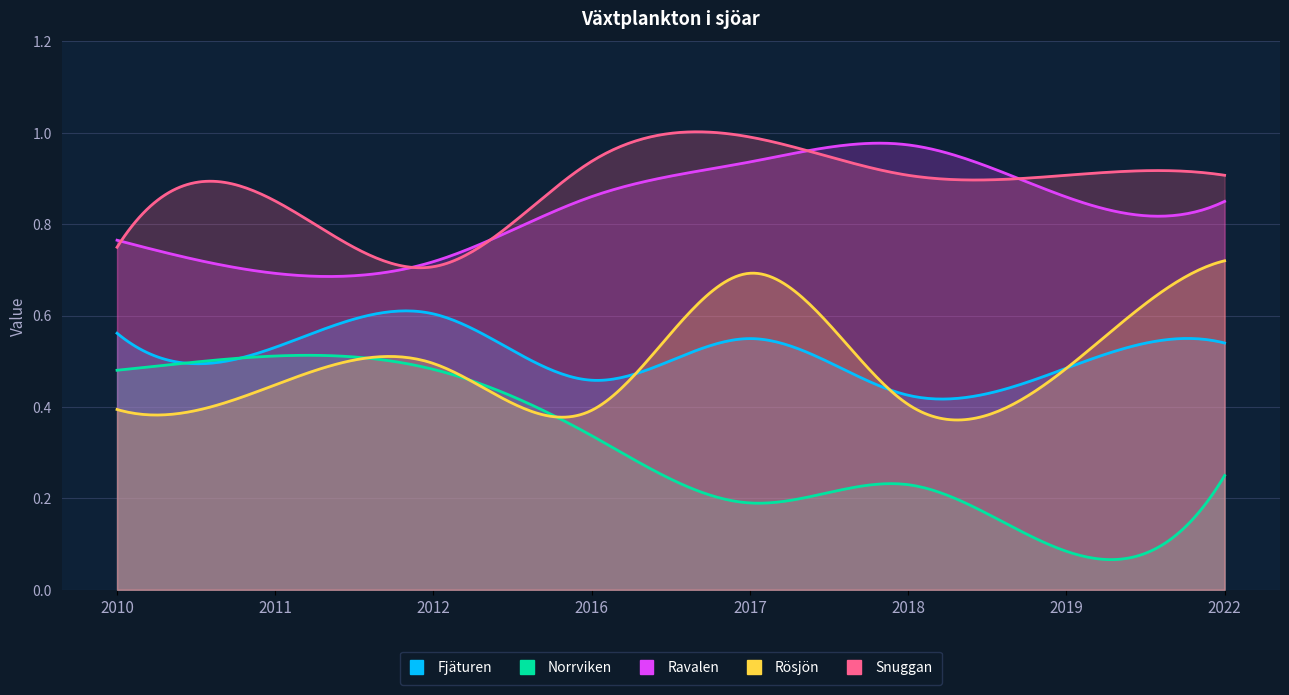

What is the maximum value for Rösjön?

0.7